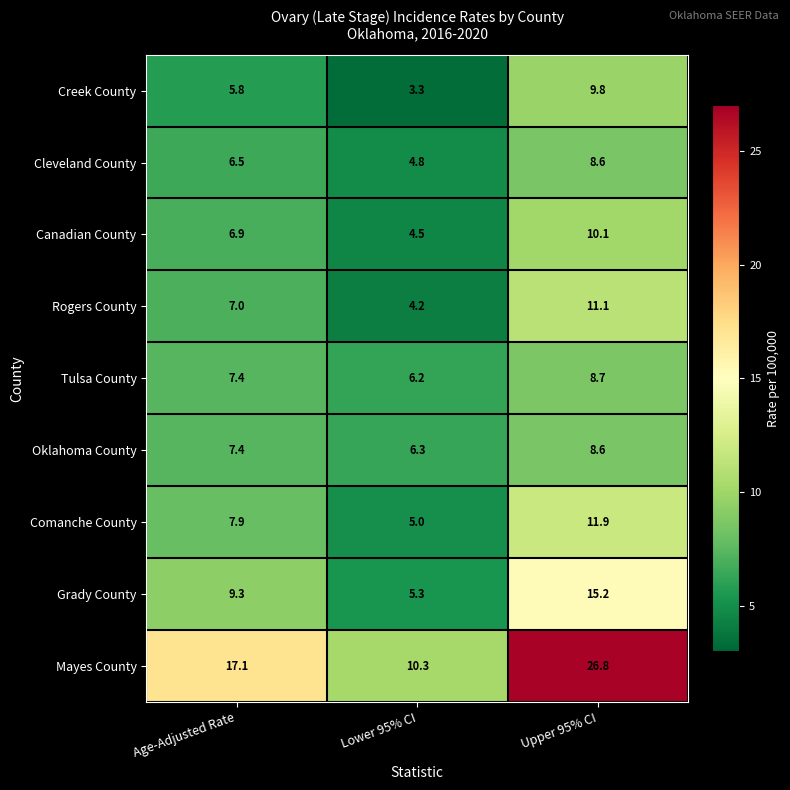

Where is Creek County nearest to the value 6?

Age-Adjusted Rate